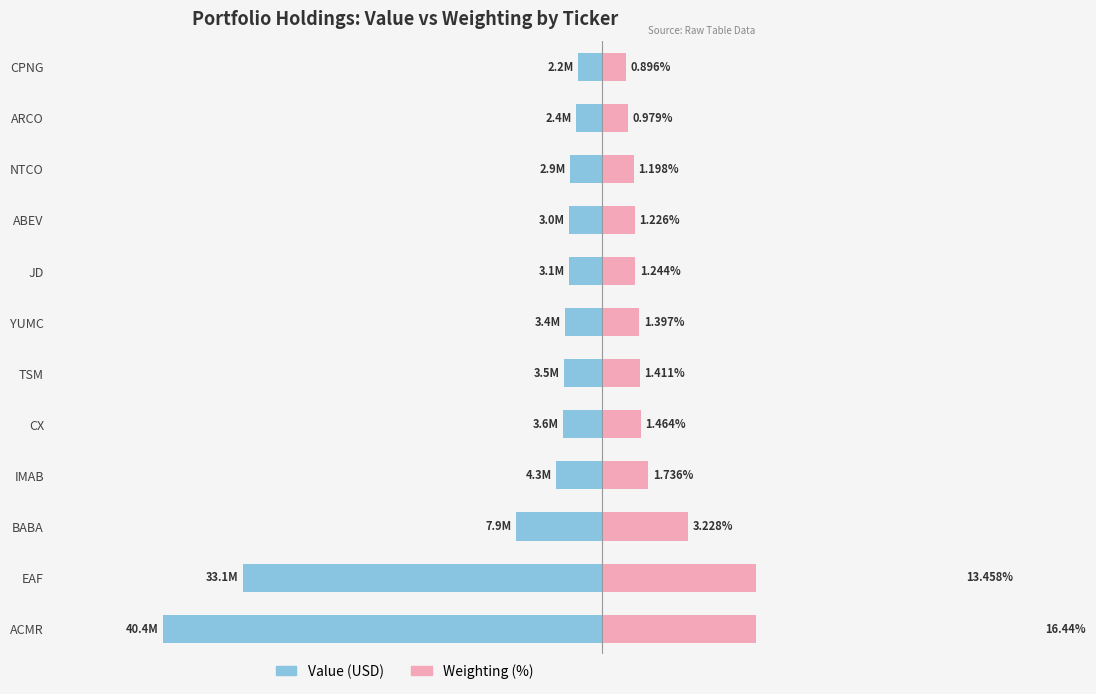

Count the number of categories in the chart.

12